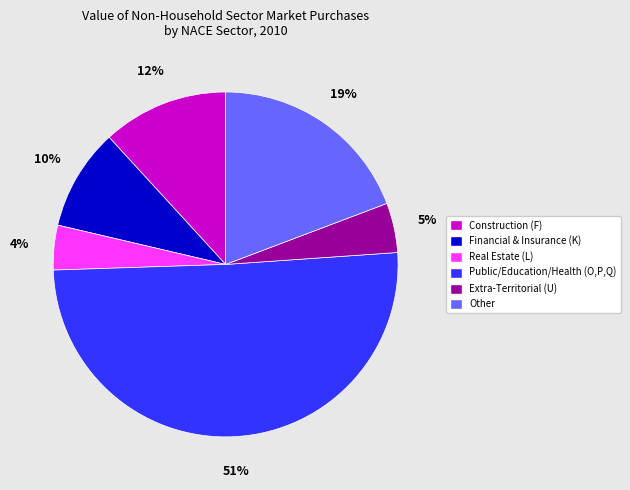

To the nearest percent, what is the difference between the Public/Education/Health (O,P,Q) and Financial & Insurance (K) slice percentages?

41%